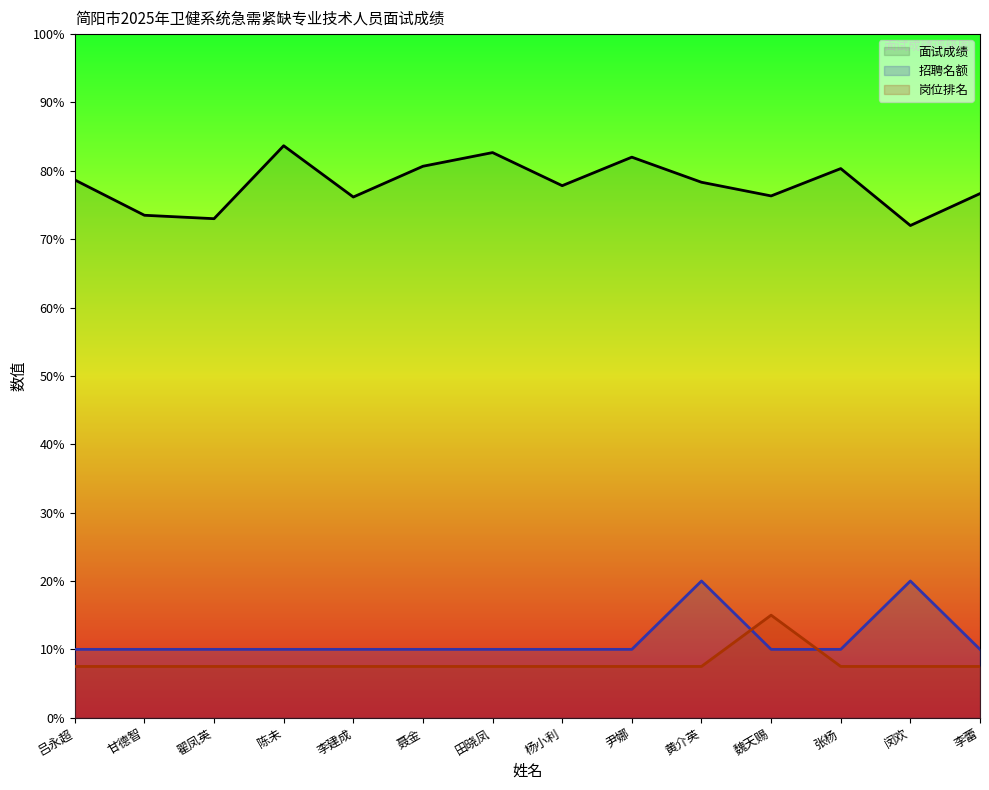

What is the maximum value for 招聘名额?

20.0